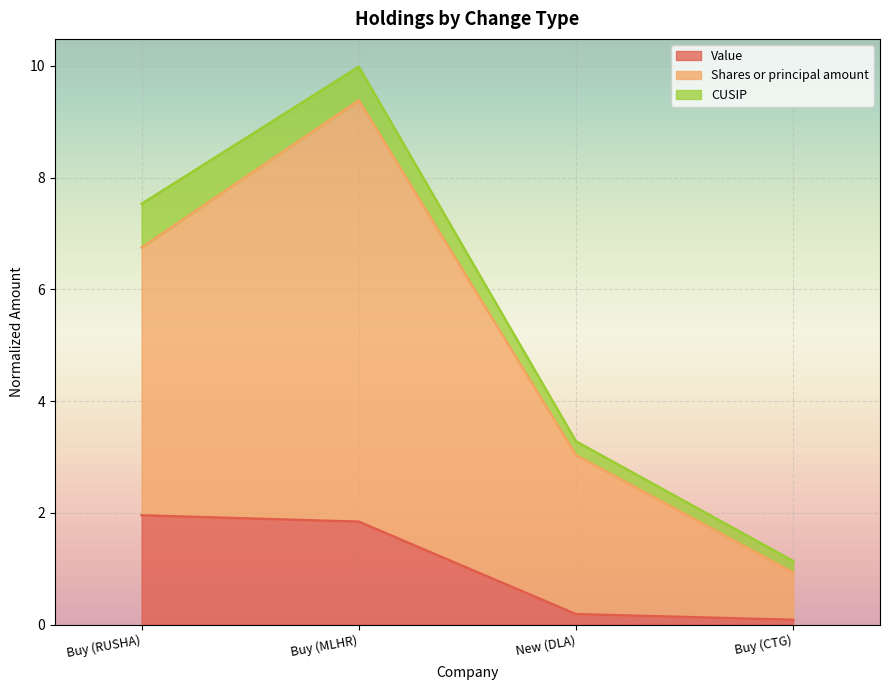

What is the difference between the Value values at New (DLA) and Buy (CTG)?

0.1